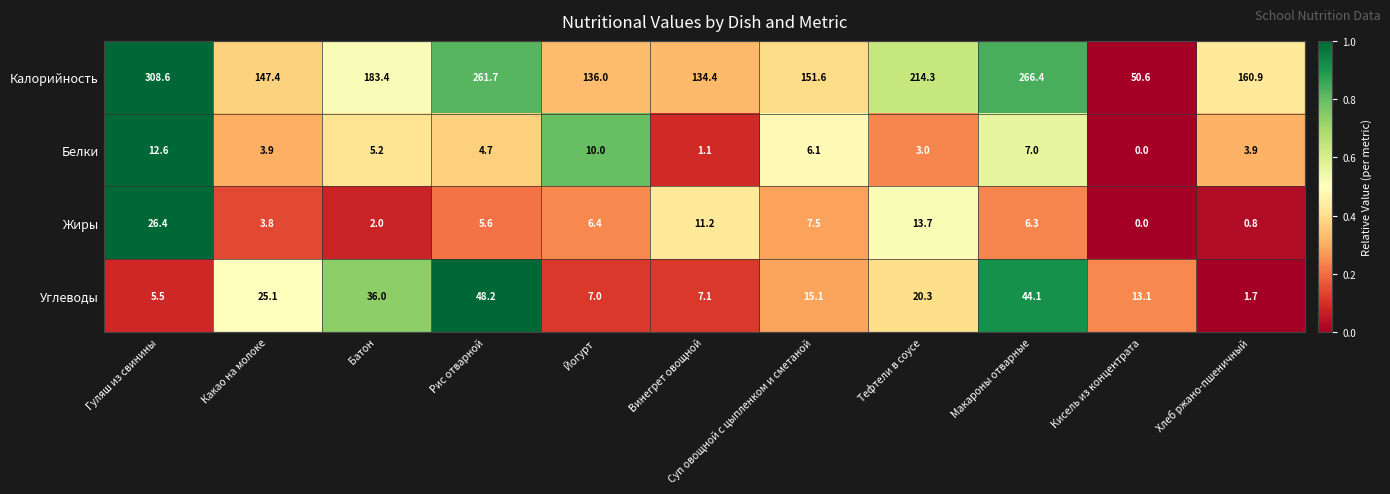

True or false: Углеводы has a value of 0.6 at Тефтели в соусе.

False